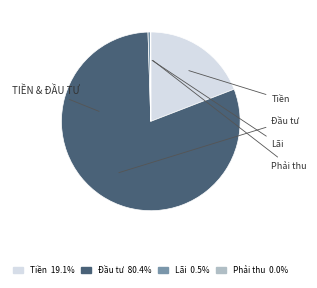

Is there any slice that represents more than half of the pie?

Yes